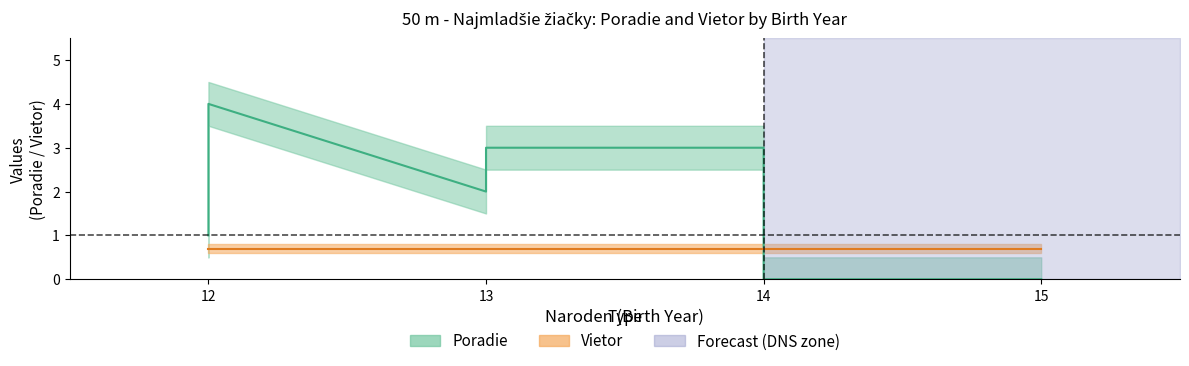

At which category is the sum across all series the highest?

12